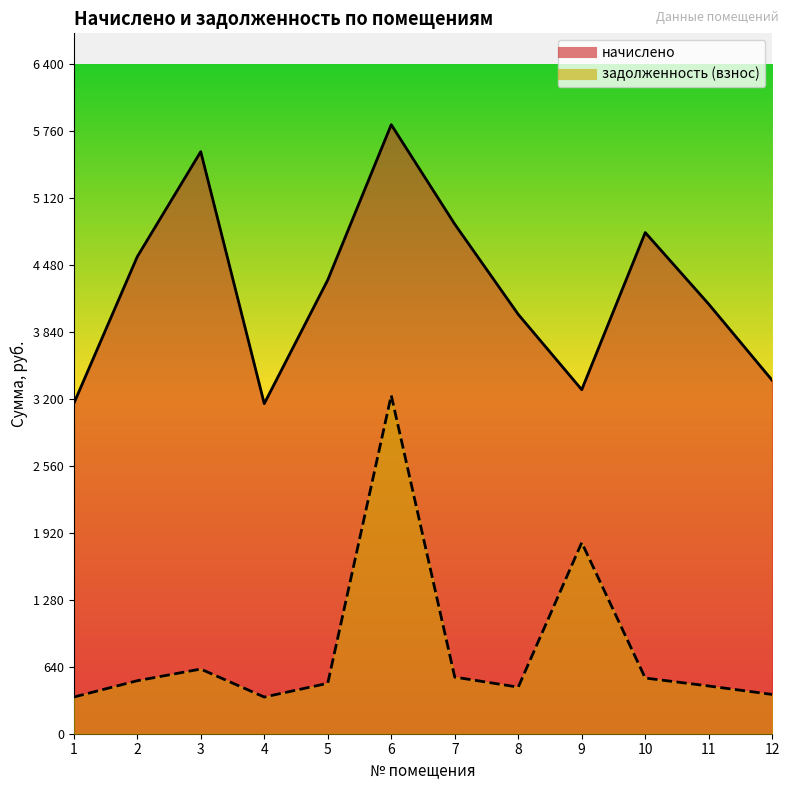

The начислено series shows 5818.4 at 6. True or false?

True